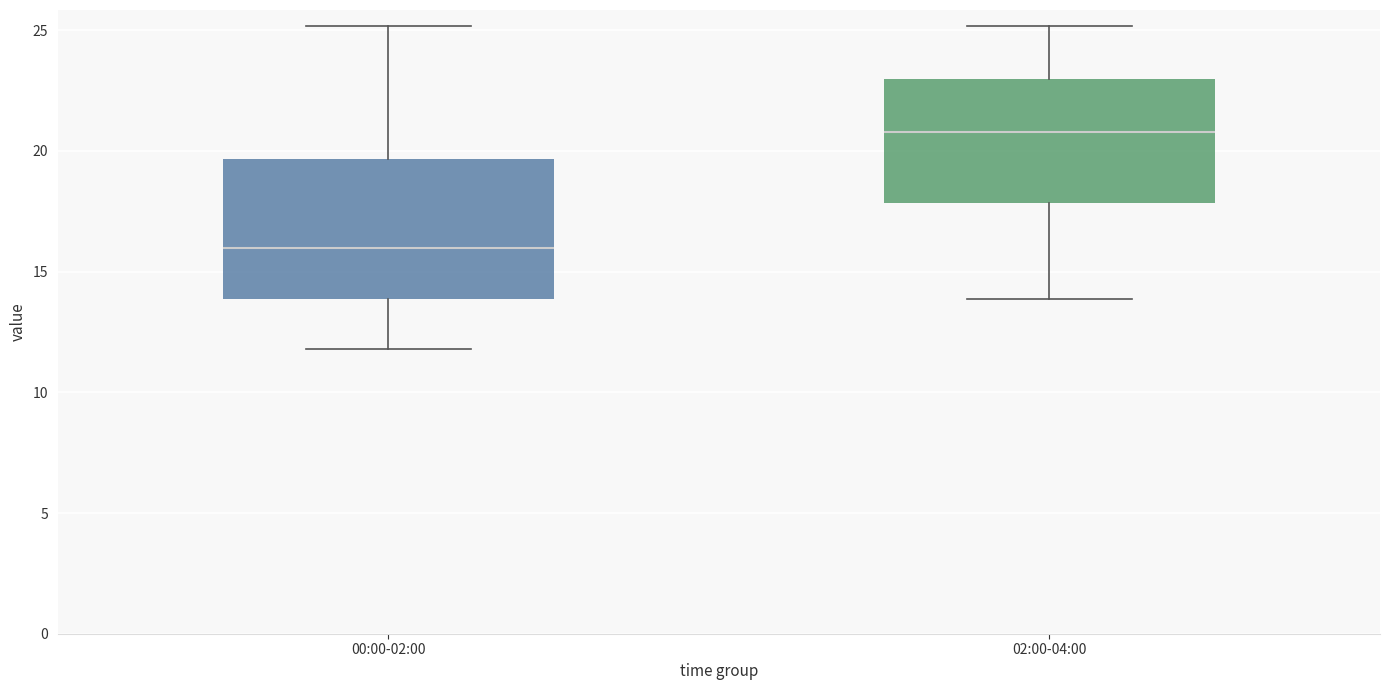

Reading left to right, transcribe this box plot: for each box, give where its median line is, the range the box spans, and where its two whiskers end, as read against the y-axis. The values are not printed on the chart, so give them approximately, as read against the axis.

00:00-02:00: median 16.0, box 14.0 to 19.5, whiskers 12.0 to 25.0
02:00-04:00: median 21.0, box 18.0 to 23.0, whiskers 14.0 to 25.0